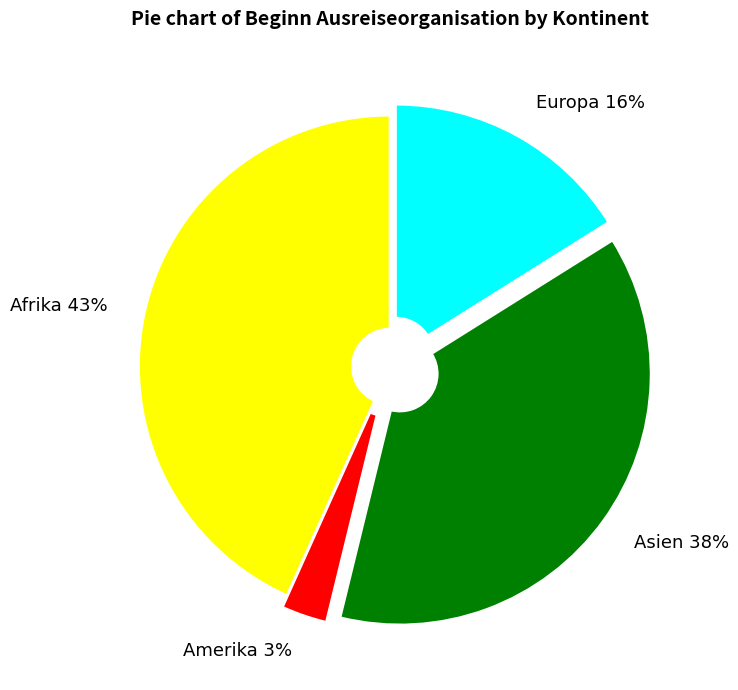

Is Asien the majority of the pie?

No